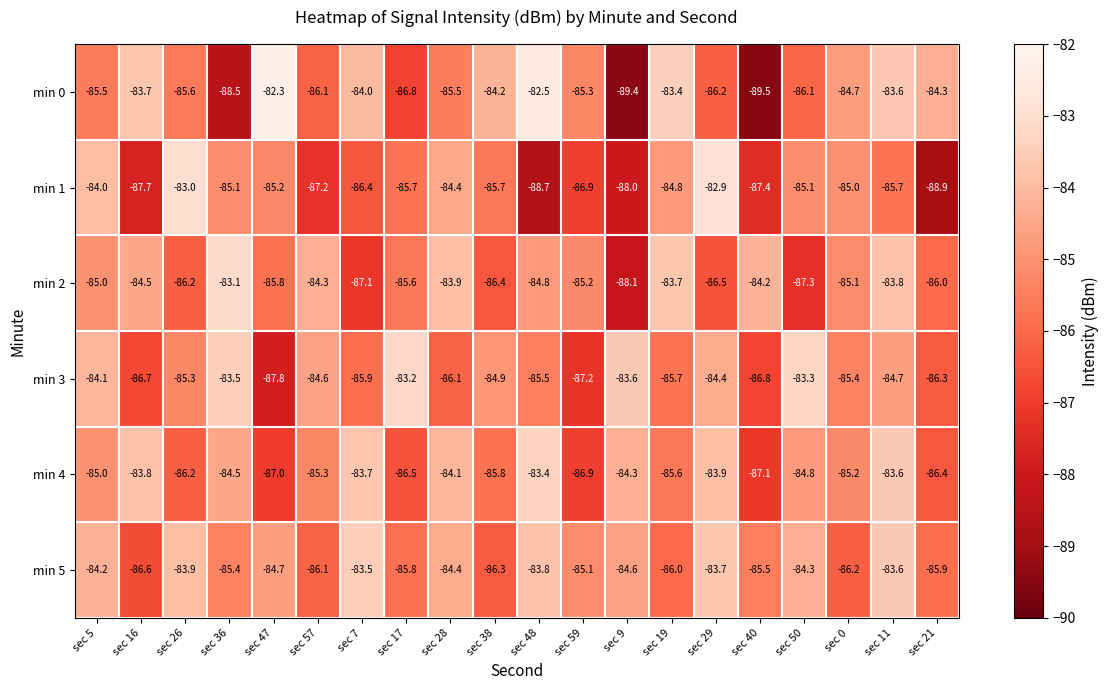

Read the min 5 value at sec 36.

-85.4